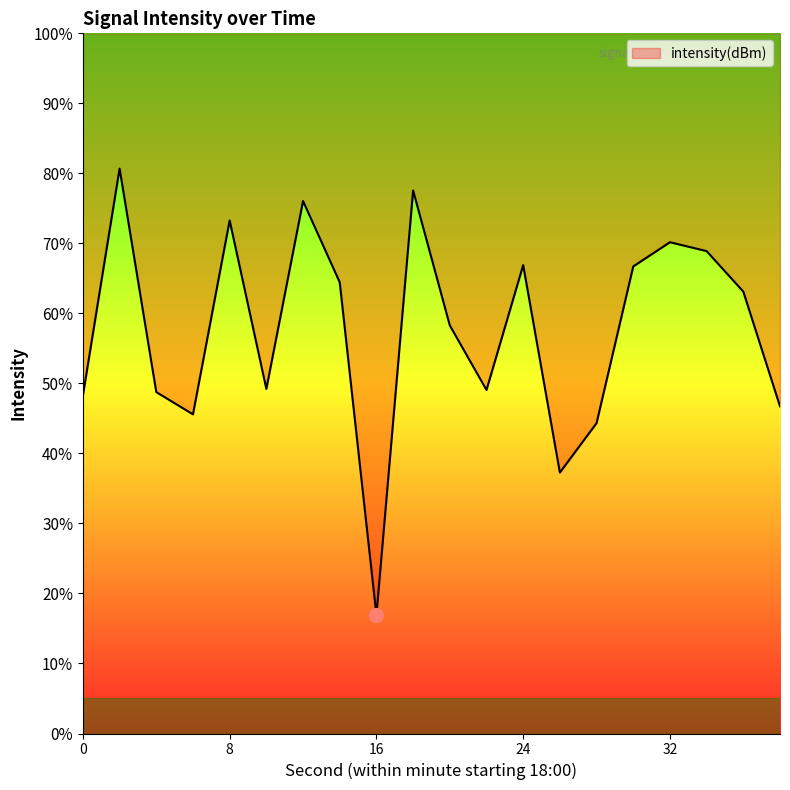

Reading left to right, list all the values displayed in this chart.

0=48.3	2=80.7	4=48.8	6=45.6	8=73.3	10=49.2	12=76.0	14=64.4	16=16.9	18=77.6	20=58.3	22=49.1	24=66.9	26=37.3	28=44.3	30=66.7	32=70.2	34=68.9	36=63.1	38=46.7